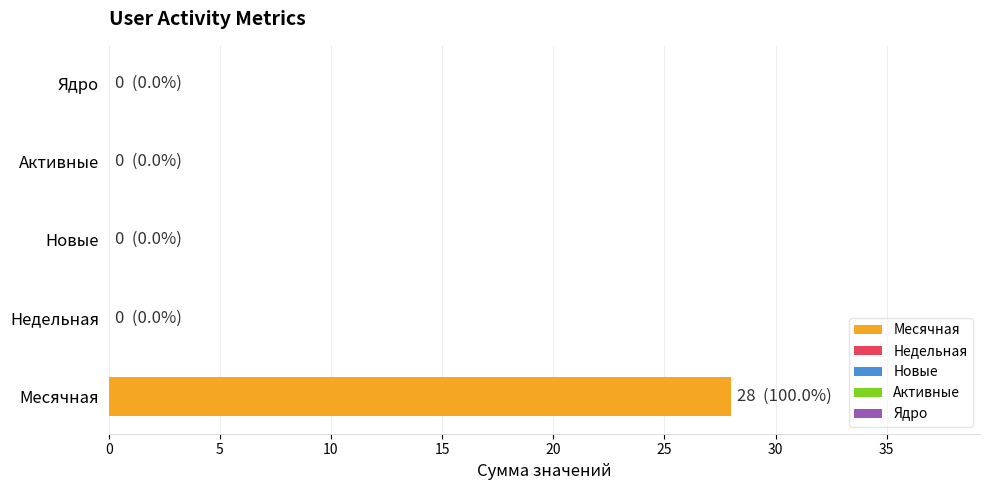

The value of Активные at 2024-03-18 is 0. True or false?

True